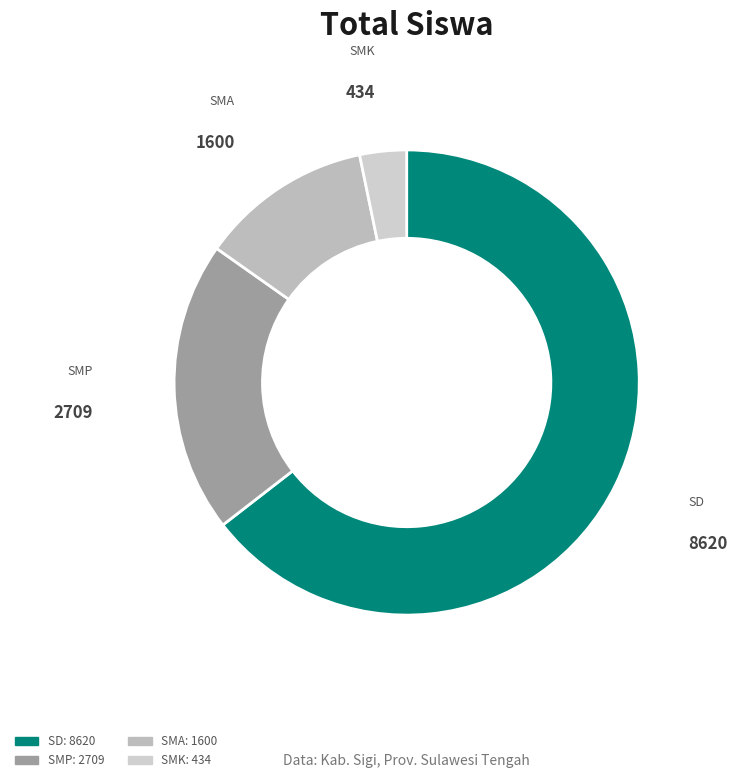

Count the number of slices in the pie.

4